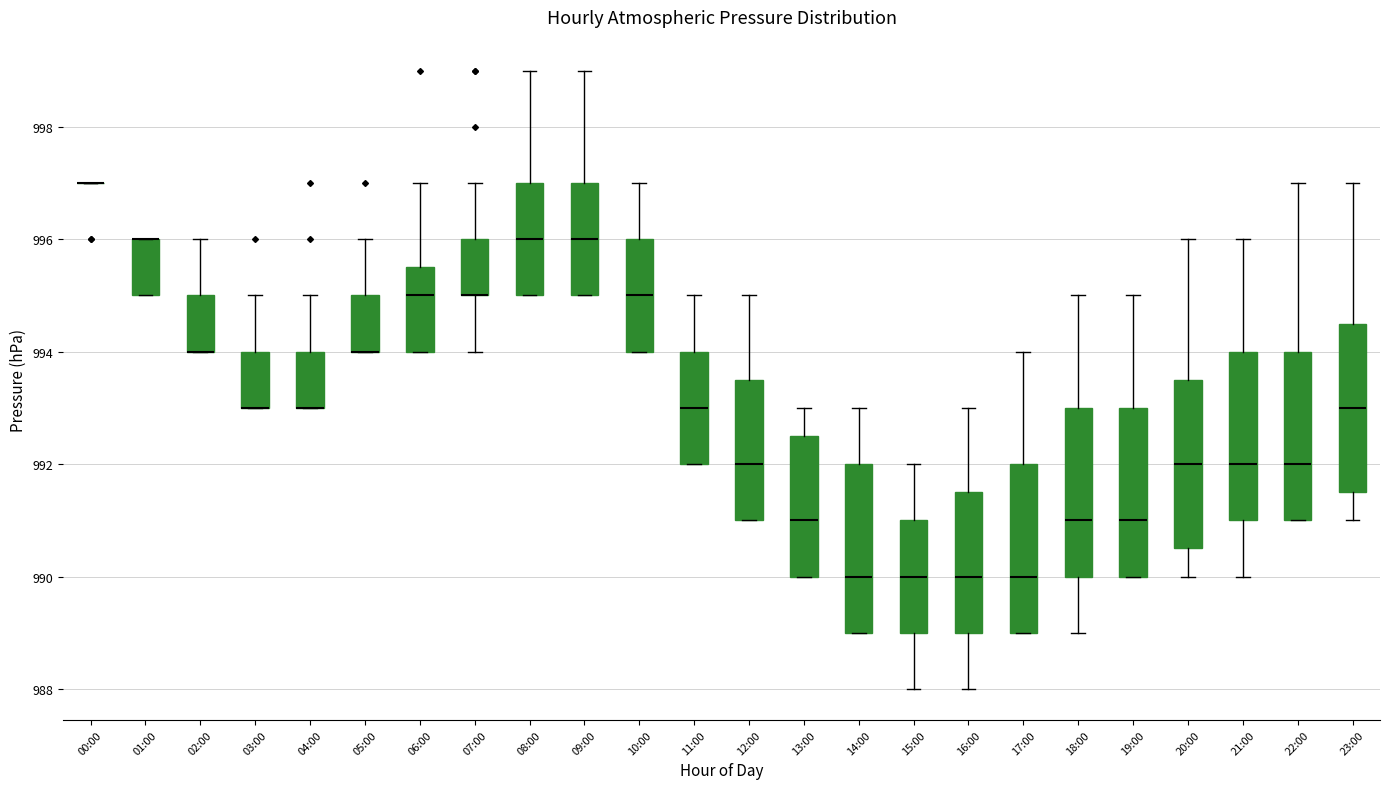

Reading left to right, read every box against the y-axis: the position of its median line, the range the box covers, and the ends of its whiskers. The values are not printed on the chart, so give them approximately, as read against the axis.

00:00: box collapsed to a line at 997.0, whiskers 997.0 to 997.0
01:00: median 996.0 (drawn on the box's upper edge), box 995.0 to 996.0, whiskers 995.0 to 996.0
02:00: median 994.0 (drawn on the box's lower edge), box 994.0 to 995.0, whiskers 994.0 to 996.0
03:00: median 993.0 (drawn on the box's lower edge), box 993.0 to 994.0, whiskers 993.0 to 995.0
04:00: median 993.0 (drawn on the box's lower edge), box 993.0 to 994.0, whiskers 993.0 to 995.0
05:00: median 994.0 (drawn on the box's lower edge), box 994.0 to 995.0, whiskers 994.0 to 996.0
06:00: median 995.0, box 994.0 to 995.6, whiskers 994.0 to 997.0
07:00: median 995.0 (drawn on the box's lower edge), box 995.0 to 996.0, whiskers 994.0 to 997.0
08:00: median 996.0, box 995.0 to 997.0, whiskers 995.0 to 999.0
09:00: median 996.0, box 995.0 to 997.0, whiskers 995.0 to 999.0
10:00: median 995.0, box 994.0 to 996.0, whiskers 994.0 to 997.0
11:00: median 993.0, box 992.0 to 994.0, whiskers 992.0 to 995.0
12:00: median 992.0, box 991.0 to 993.6, whiskers 991.0 to 995.0
13:00: median 991.0, box 990.0 to 992.6, whiskers 990.0 to 993.0
14:00: median 990.0, box 989.0 to 992.0, whiskers 989.0 to 993.0
15:00: median 990.0, box 989.0 to 991.0, whiskers 988.0 to 992.0
16:00: median 990.0, box 989.0 to 991.6, whiskers 988.0 to 993.0
17:00: median 990.0, box 989.0 to 992.0, whiskers 989.0 to 994.0
18:00: median 991.0, box 990.0 to 993.0, whiskers 989.0 to 995.0
19:00: median 991.0, box 990.0 to 993.0, whiskers 990.0 to 995.0
20:00: median 992.0, box 990.6 to 993.6, whiskers 990.0 to 996.0
21:00: median 992.0, box 991.0 to 994.0, whiskers 990.0 to 996.0
22:00: median 992.0, box 991.0 to 994.0, whiskers 991.0 to 997.0
23:00: median 993.0, box 991.6 to 994.6, whiskers 991.0 to 997.0